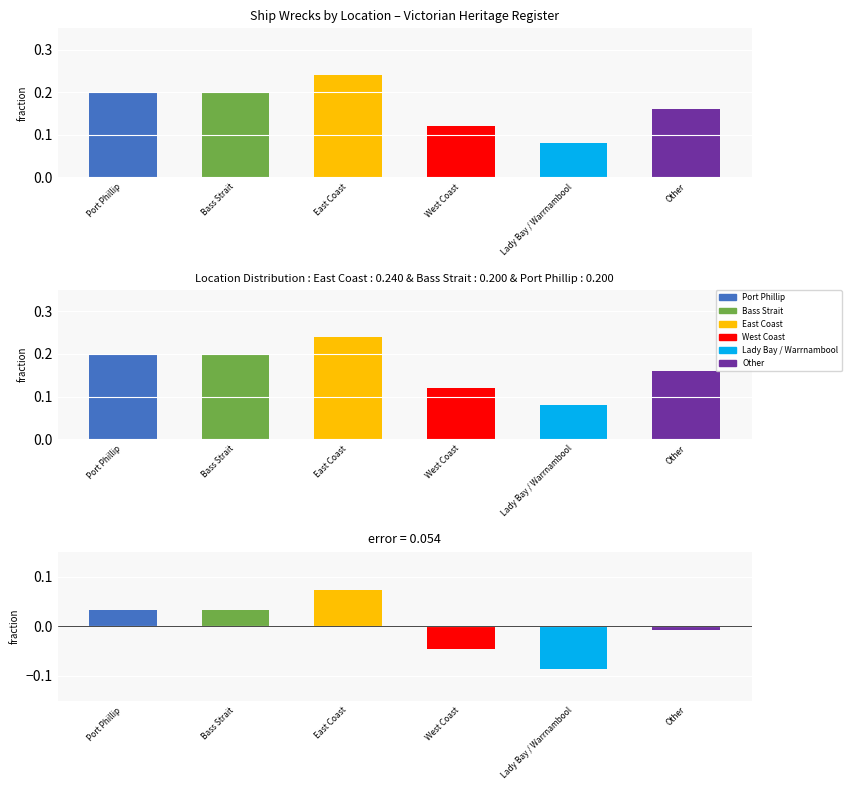

Is it true that the value at West Coast is 0.1?

True